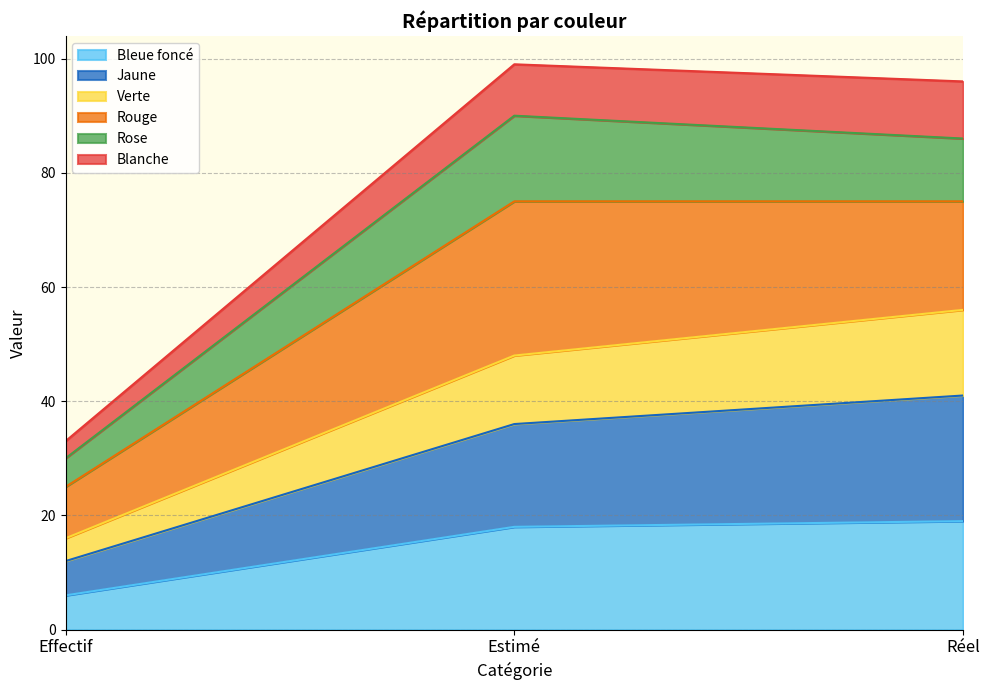

At which category does the chart reach its minimum across all series?

Effectif